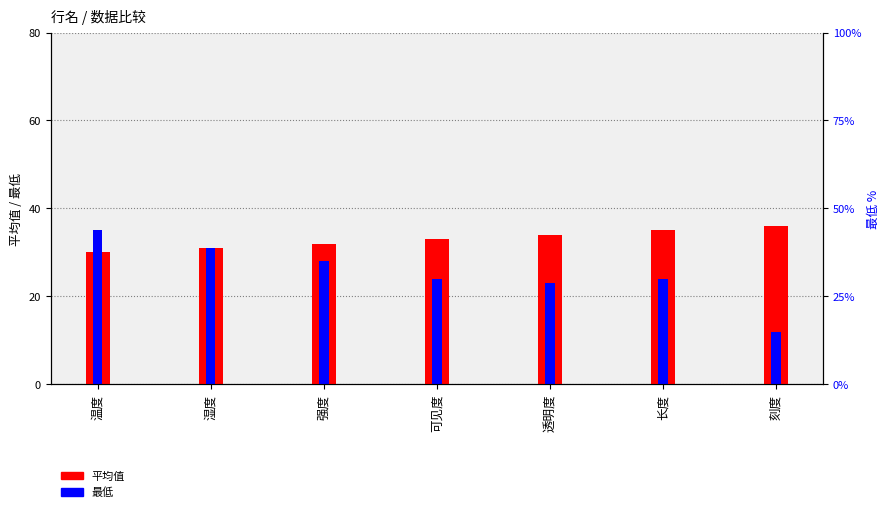

Reading right to left, transcribe all the data shown in this chart.

平均值: 36	35	34	33	32	31	30
最低: 12	24	23	24	28	31	35